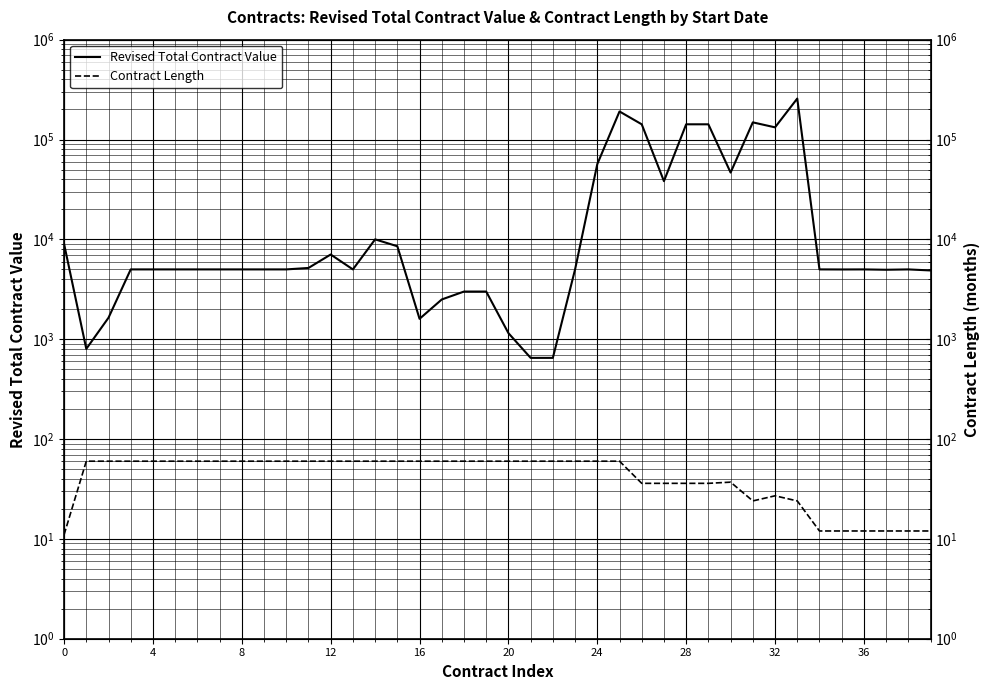

True or false: Revised Total Contract Value and Contract Length cross at least once.

False